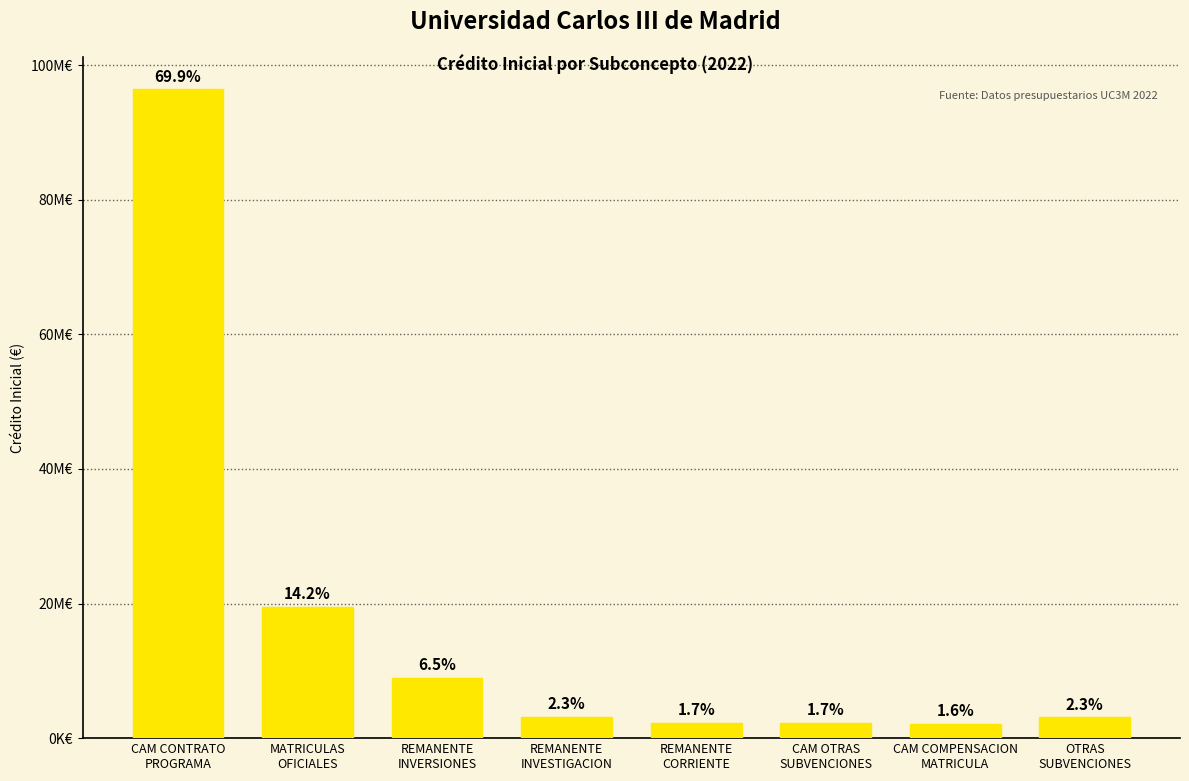

Reading right to left, extract all data points from this chart.

OTRAS
SUBVENCIONES=3116000	CAM COMPENSACION
MATRICULA=2150000	CAM OTRAS
SUBVENCIONES=2300000	REMANENTE
CORRIENTE=2301000	REMANENTE
INVESTIGACION=3130478	REMANENTE
INVERSIONES=8947803	MATRICULAS
OFICIALES=19525000	CAM CONTRATO
PROGRAMA=96380311